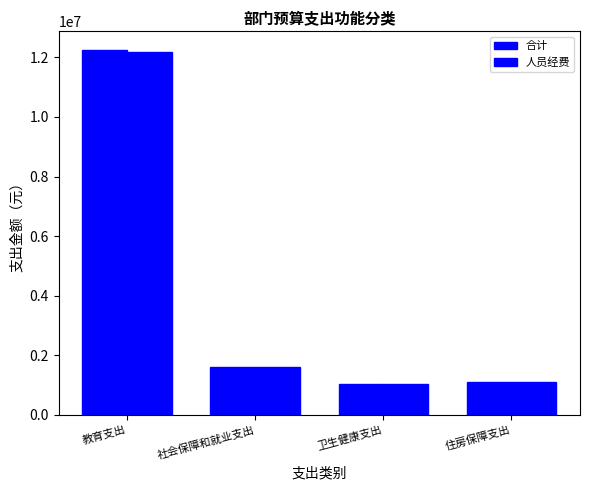

Does the chart contain stacked bars?

No